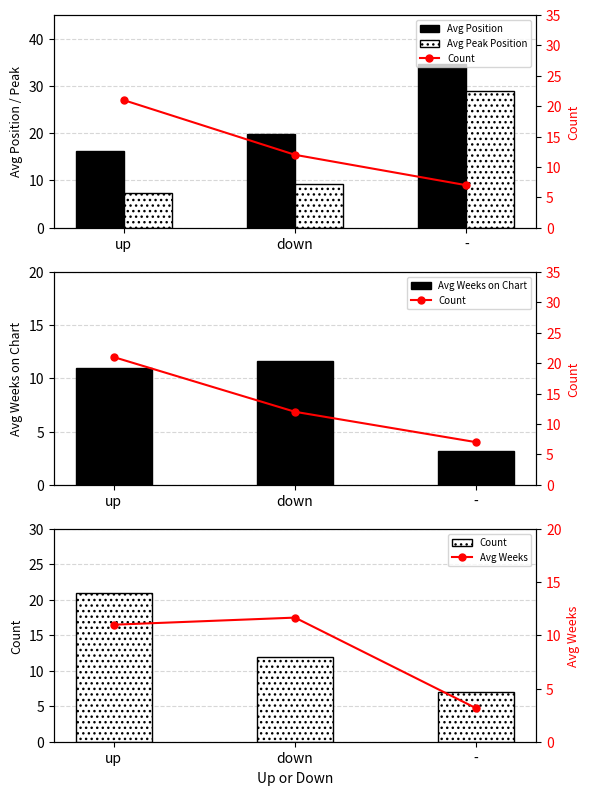

What is the total value across all series at down?

64.3